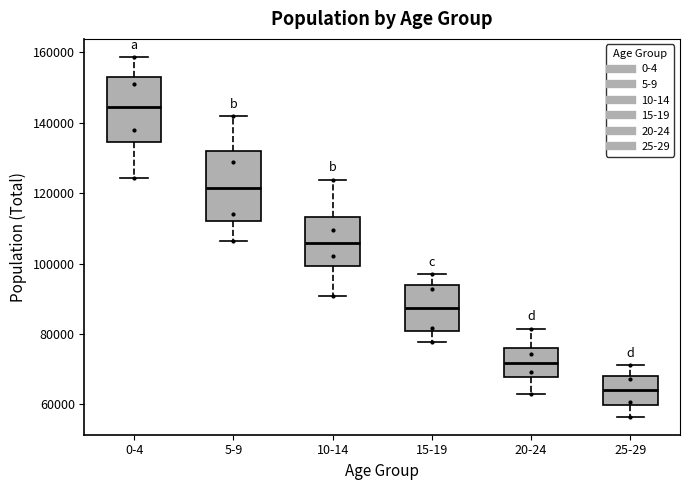

Reading left to right, read every box against the y-axis: the position of its median line, the range the box covers, and the ends of its whiskers. The values are not printed on the chart, so give them approximately, as read against the axis.

0-4: median 144000, box 134000 to 152000, whiskers 124000 to 158000
5-9: median 122000, box 112000 to 132000, whiskers 106000 to 142000
10-14: median 106000, box 100000 to 114000, whiskers 90000 to 124000
15-19: median 88000, box 80000 to 94000, whiskers 78000 to 96000
20-24: median 72000, box 68000 to 76000, whiskers 64000 to 82000
25-29: median 64000, box 60000 to 68000, whiskers 56000 to 72000